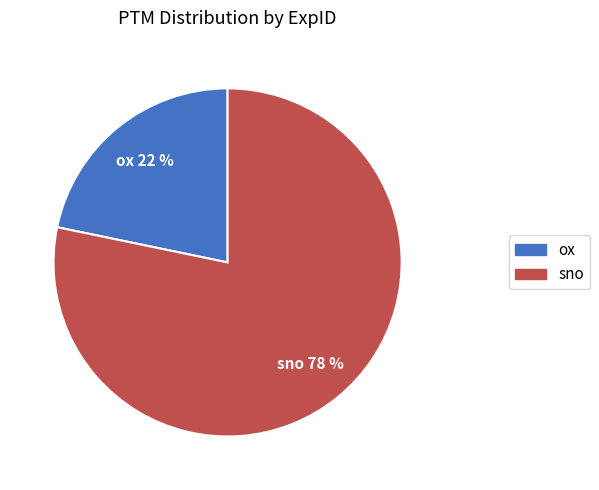

Is it true that ox is 22% of the pie?

True